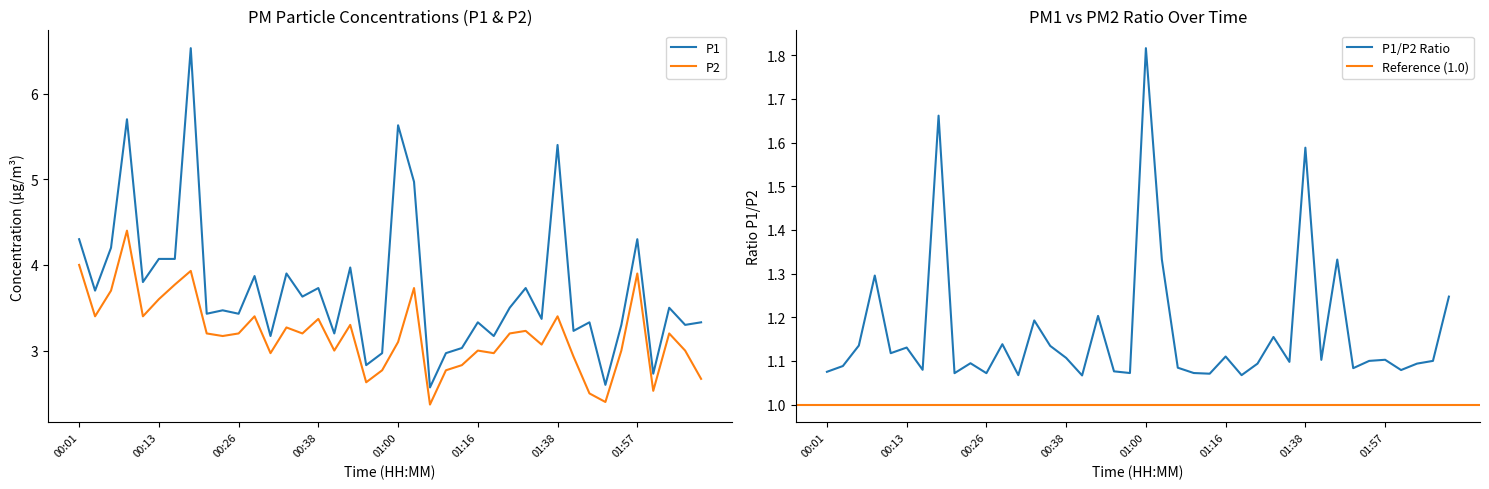

What is the lowest value of the P1 series?

2.6